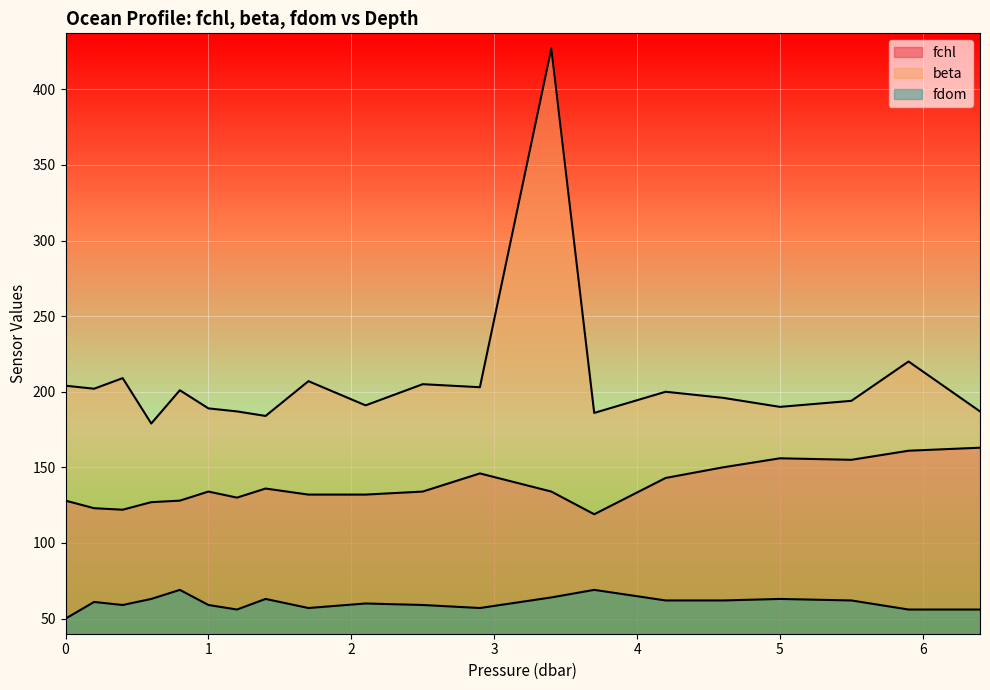

What is the spread (max minus min) of values at 0.6?

116